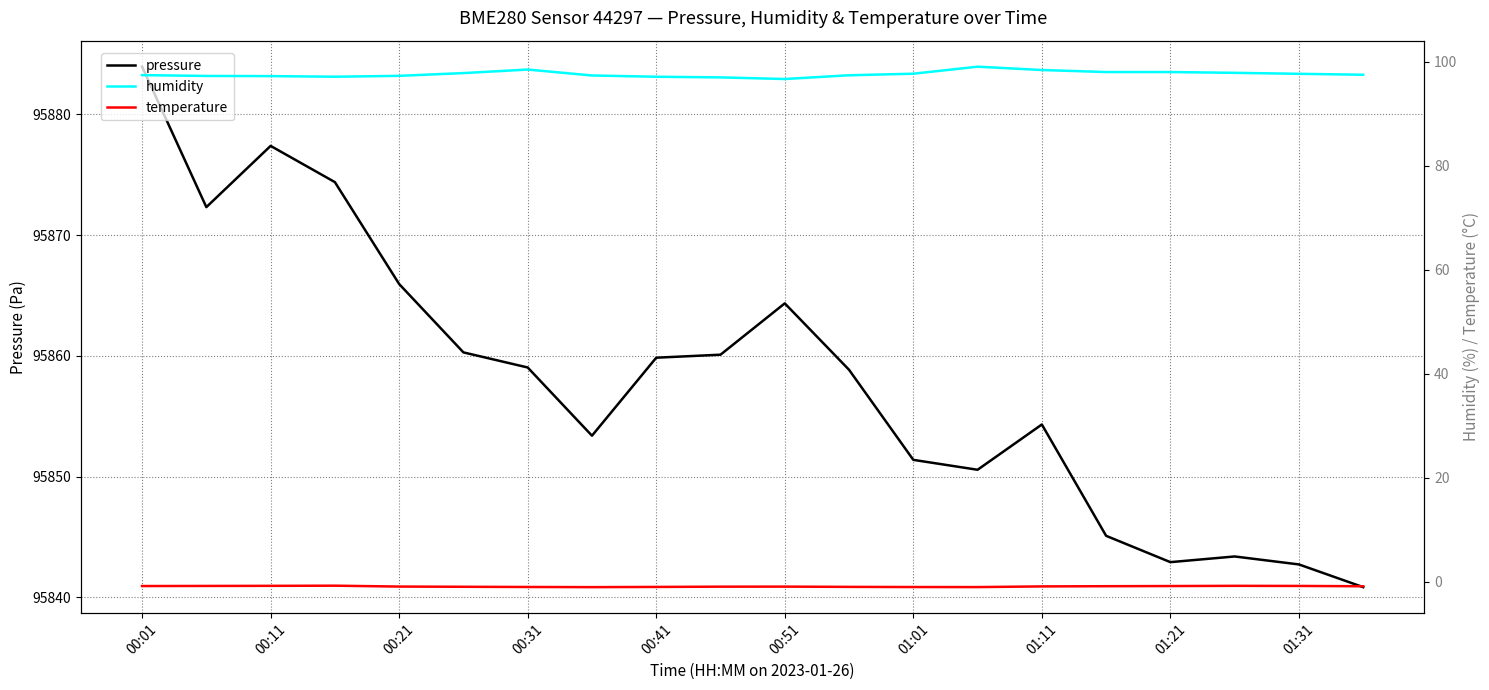

Which series has the widest spread of values?

pressure